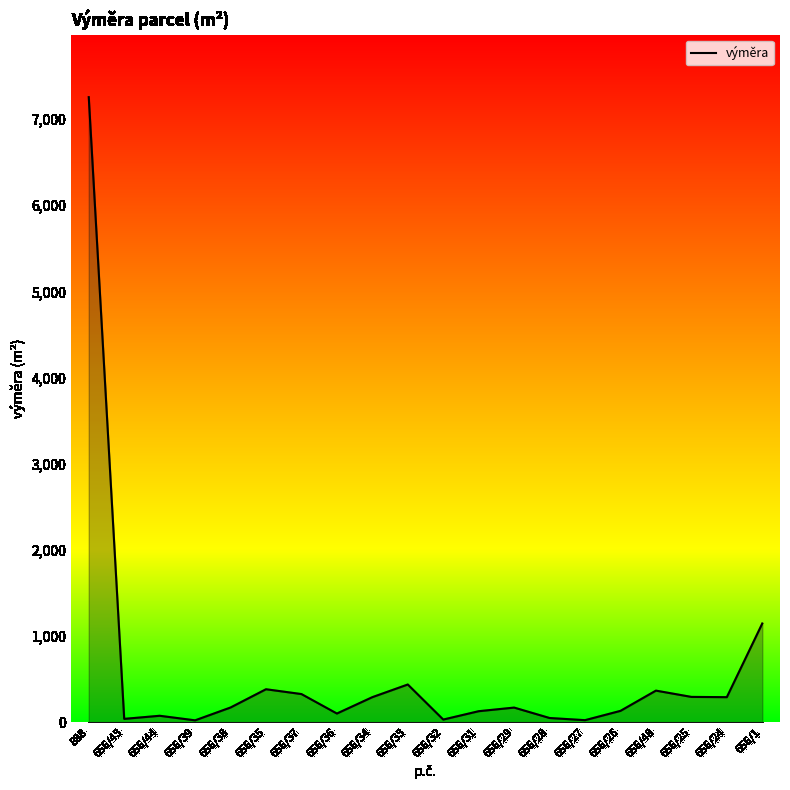

The chart shows a value of 7254 at 888. True or false?

True